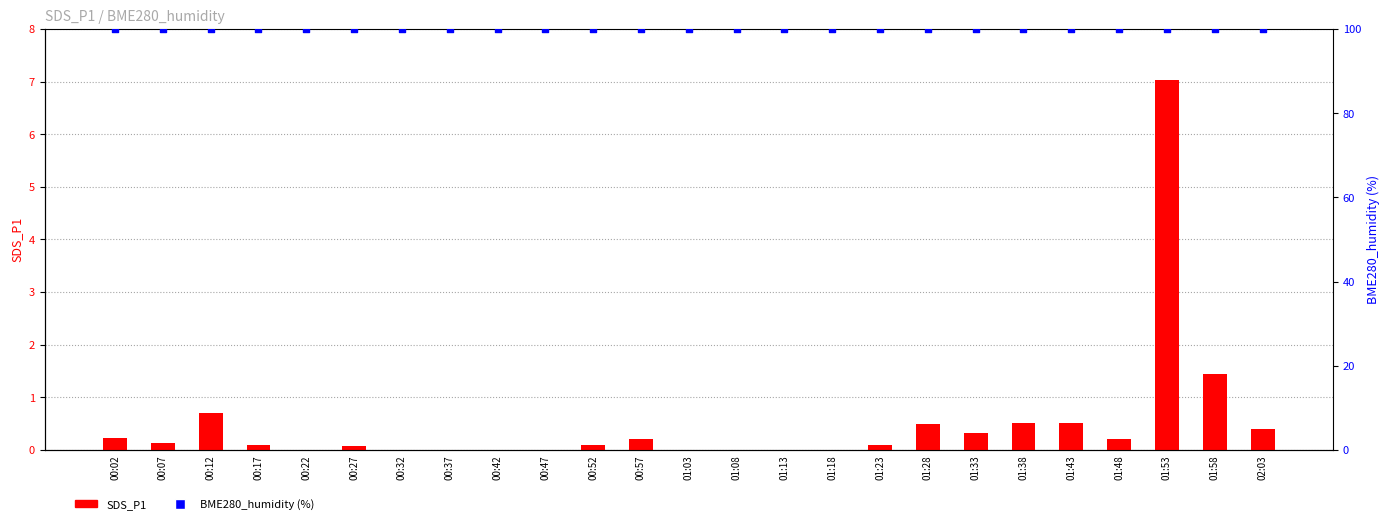

At which category is the sum across all series the highest?

01:53